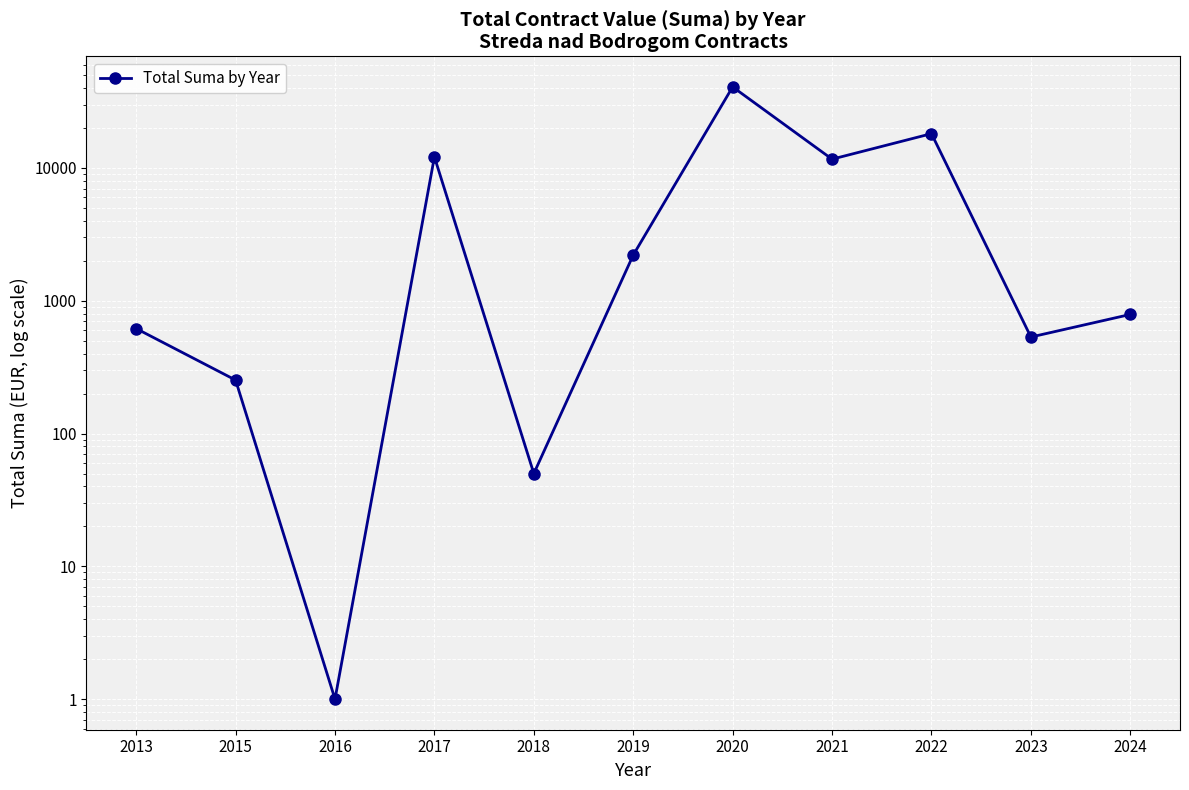

What is the value of the 8th point from the left?

11653.6